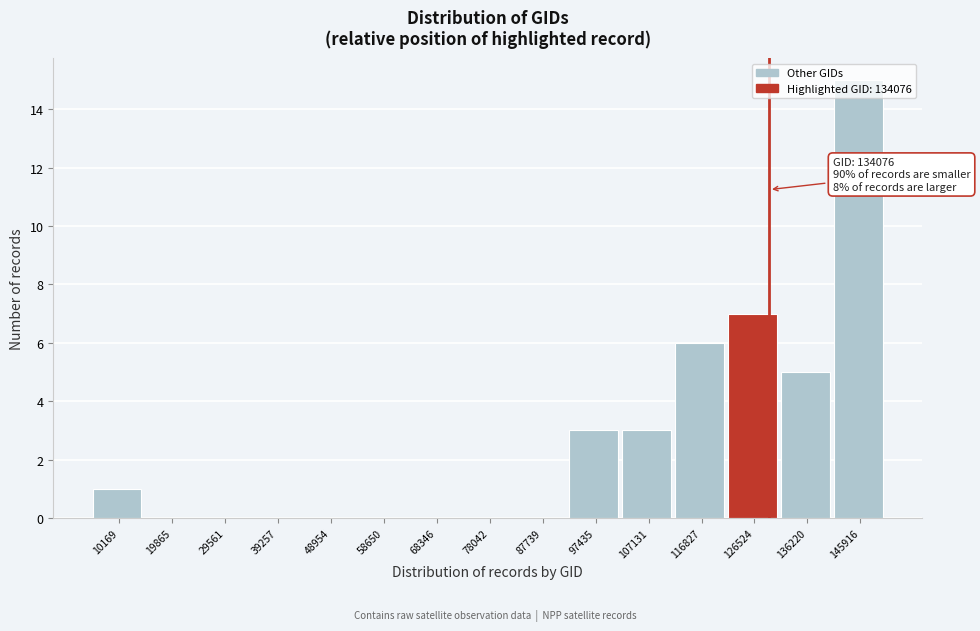

What is the sum of all values?

40